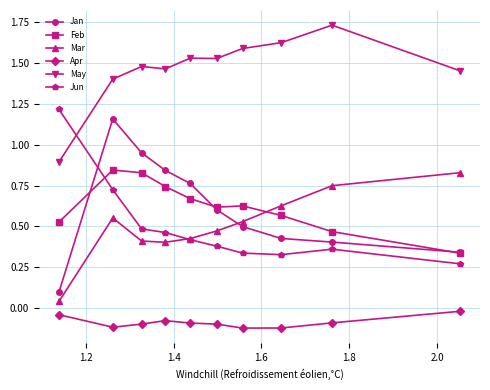

Which series has the largest total across all categories?

May